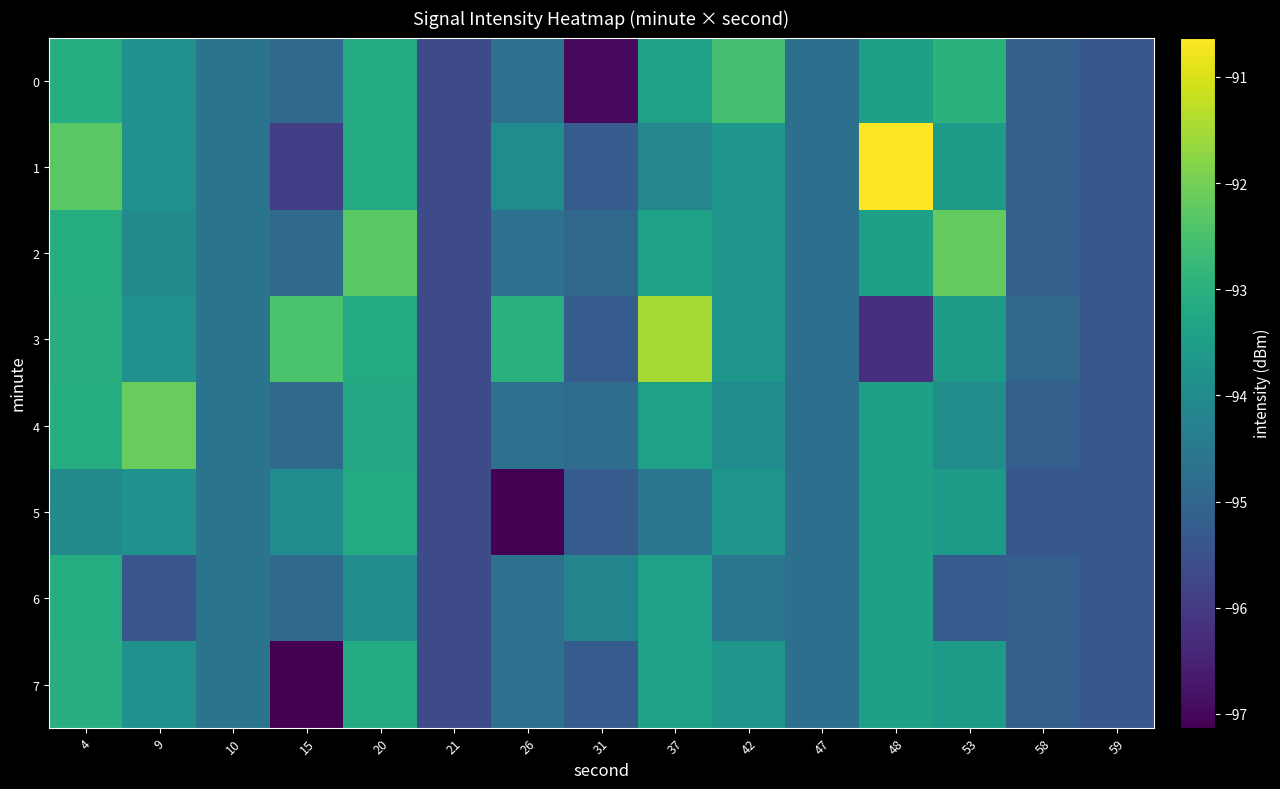

Which series has the largest total across all categories?

3